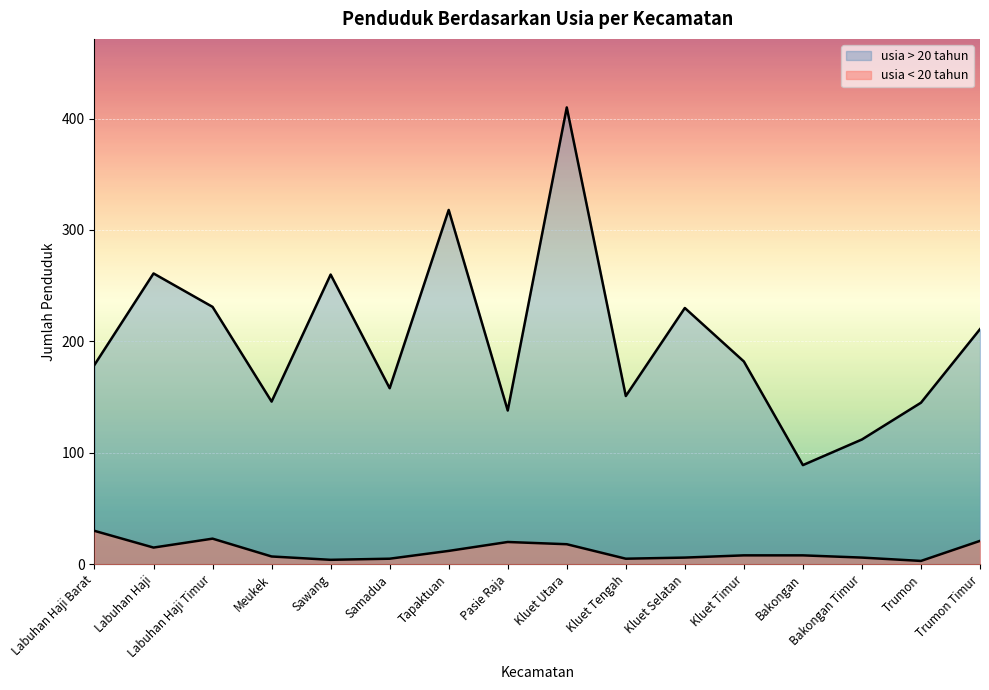

Reading left to right, extract all data points from this chart.

usia < 20 tahun: 30	15	23	7	4	5	12	20	18	5	6	8	8	6	3	21
usia > 20 tahun: 179	261	231	146	260	158	318	138	410	151	230	182	89	112	145	211